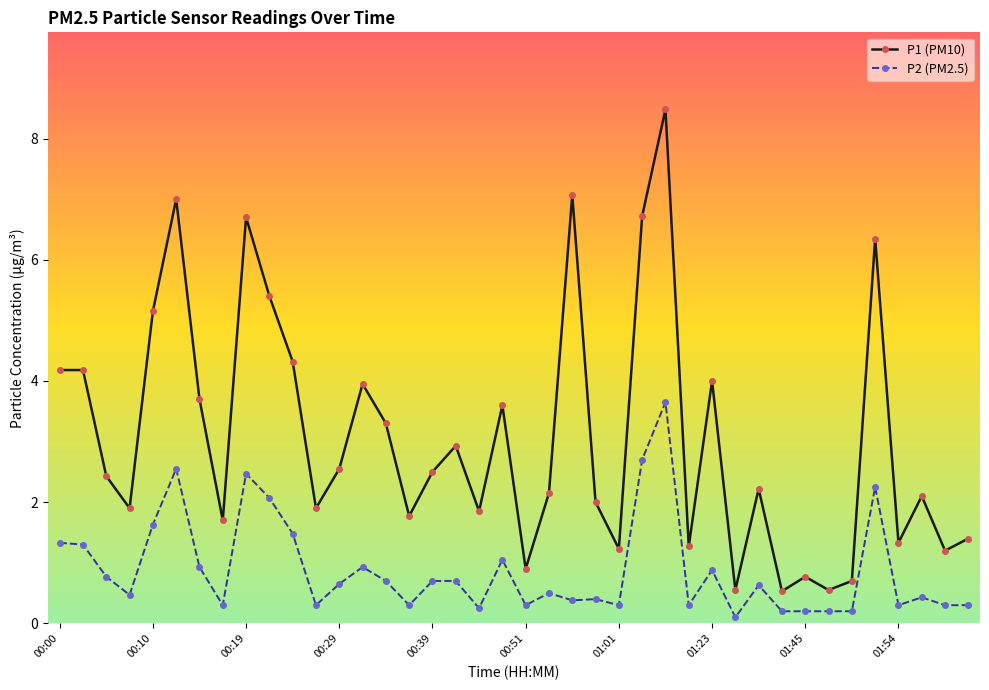

Rank the series by their average value, from highest to lowest.

P1 (PM10), P2 (PM2.5)